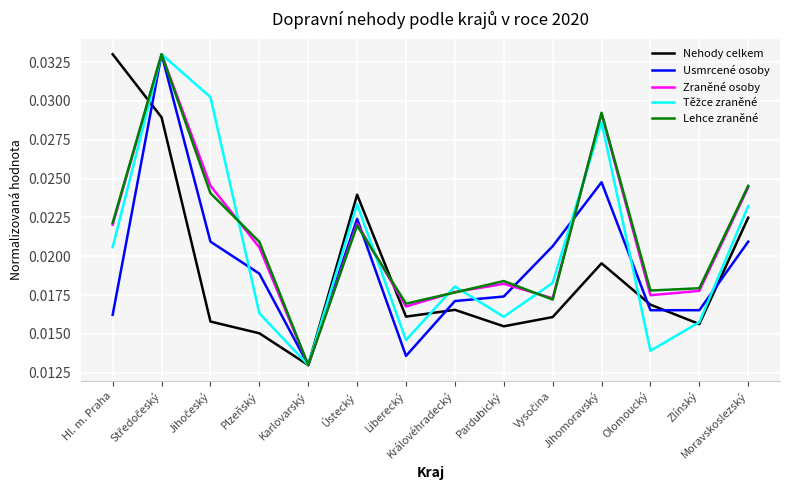

Which category has the lowest value across all series?

Karlovarský